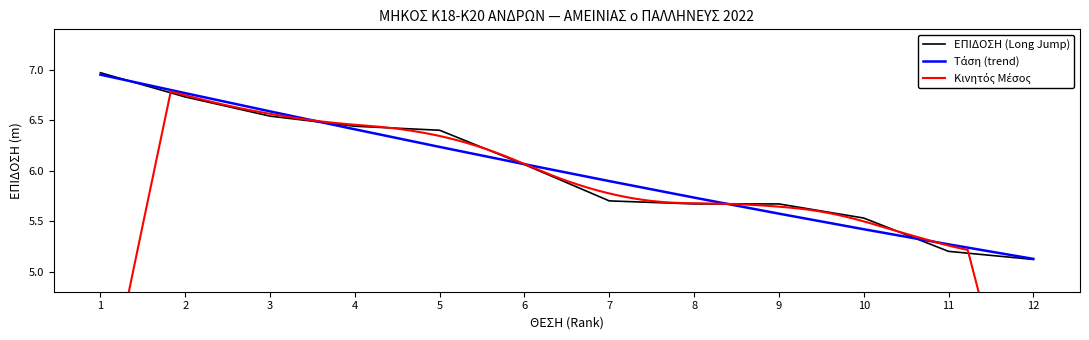

Is it true that the value at 2 is 3.0?

False